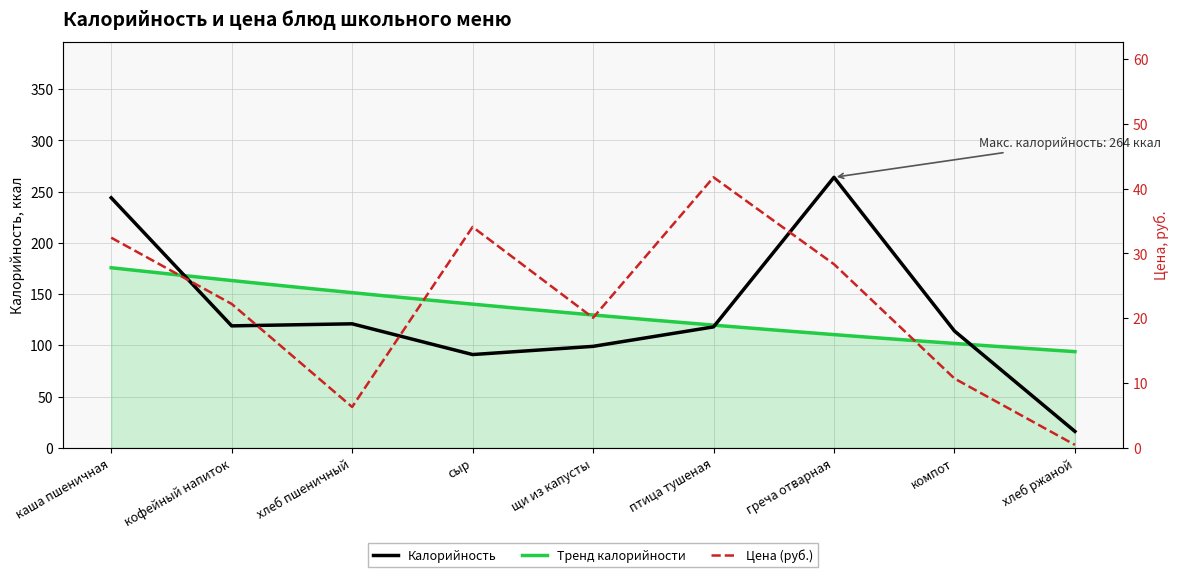

What is the minimum value for Калорийность?

16